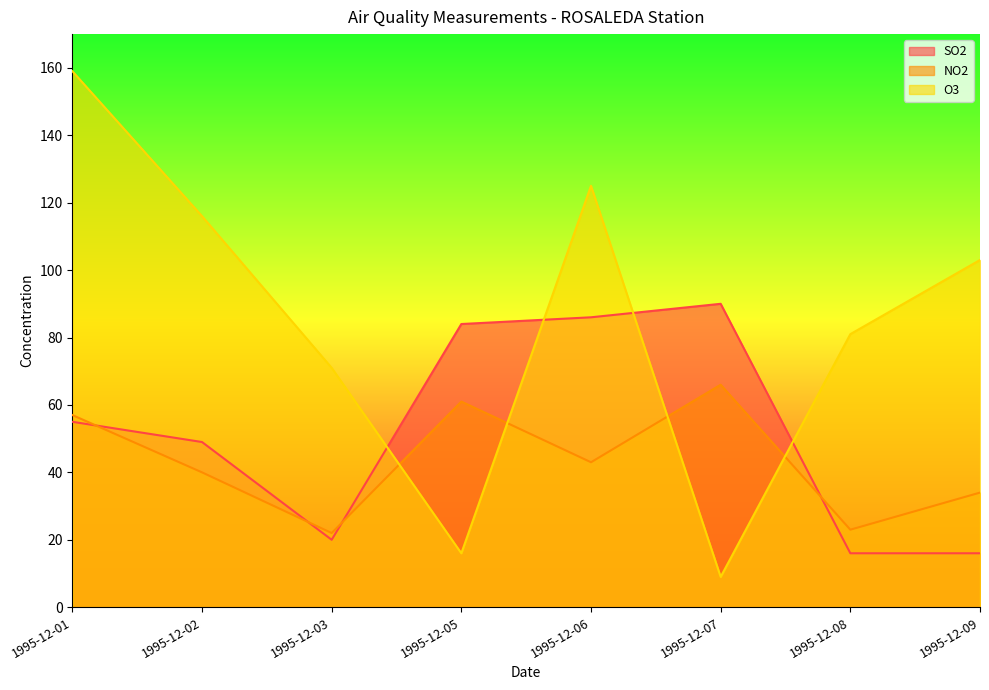

Reading left to right, what are all the values shown in this chart?

SO2: 55	49	20	84	86	90	16	16
NO2: 57	40	22	61	43	66	23	34
O3: 159	116	71	16	125	9	81	103